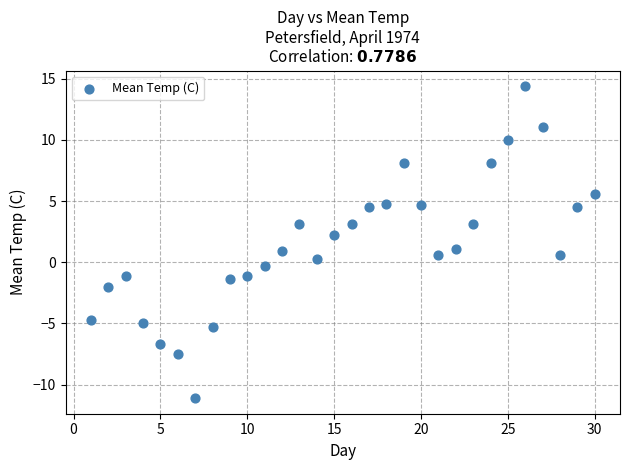

What is the range of X values (max minus min)?

29.0